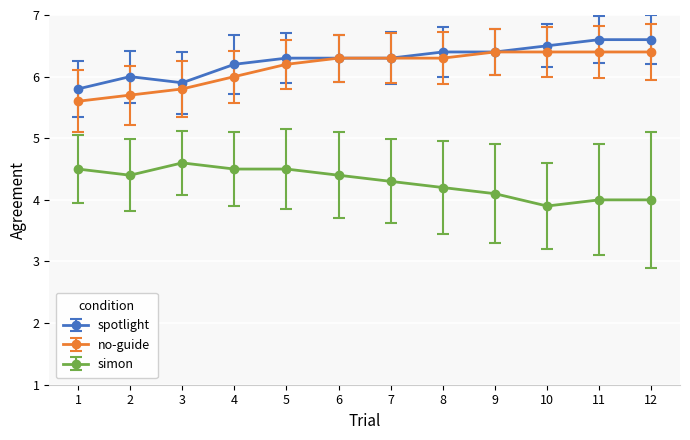

Where is no-guide nearest to the value 6?

4